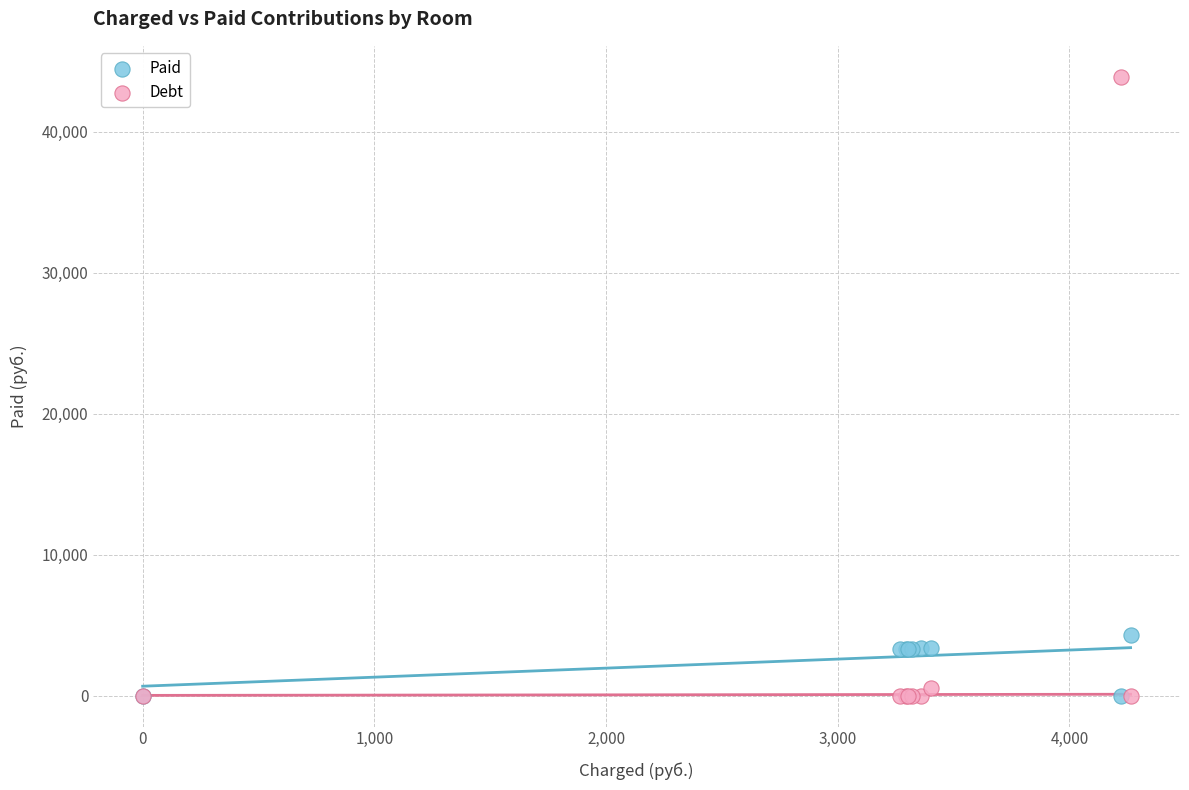

Across all series, what Y value is closest to 21949?

4264.2